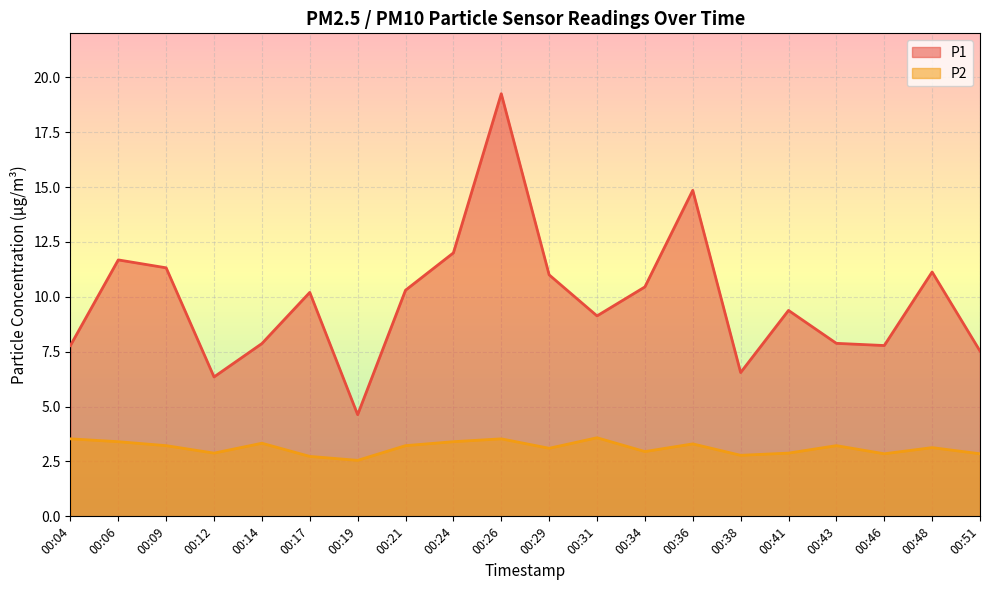

Does the chart display data point markers on the line(s)?

No